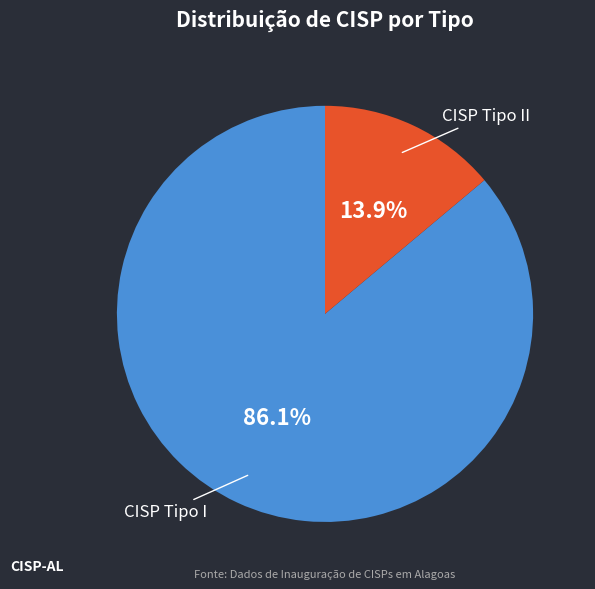

Is there any slice that represents more than half of the pie?

Yes